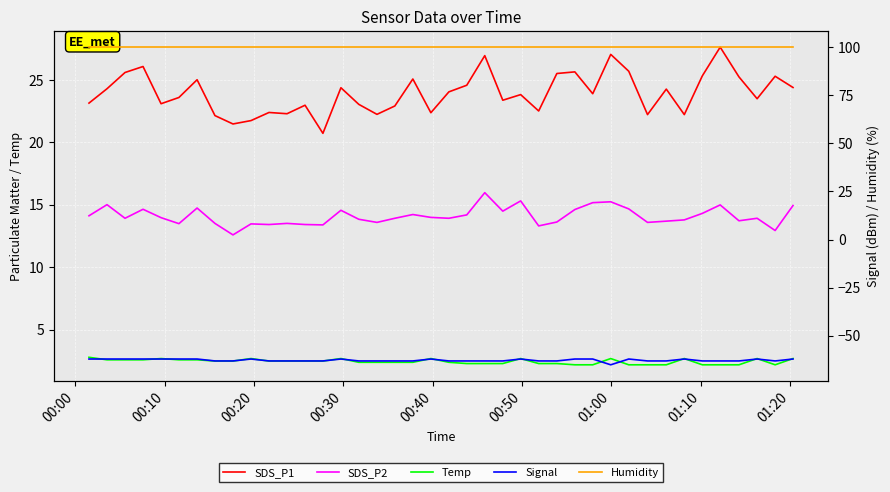

True or false: SDS_P1 and Temp intersect in this chart.

False